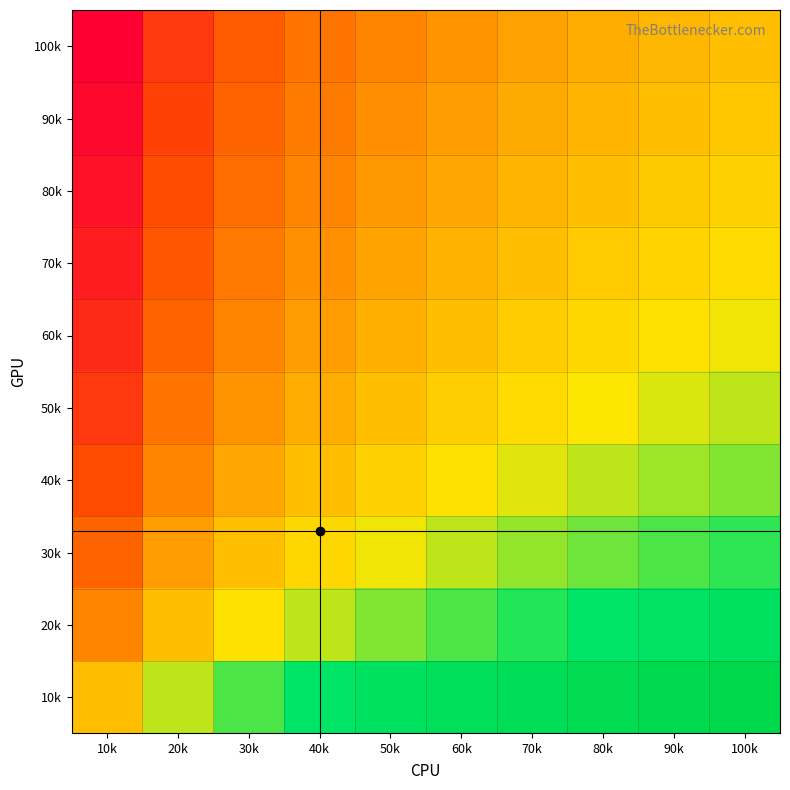

Rank the series at 100k from lowest to highest value.

100k, 90k, 80k, 70k, 60k, 50k, 40k, 30k, 20k, 10k